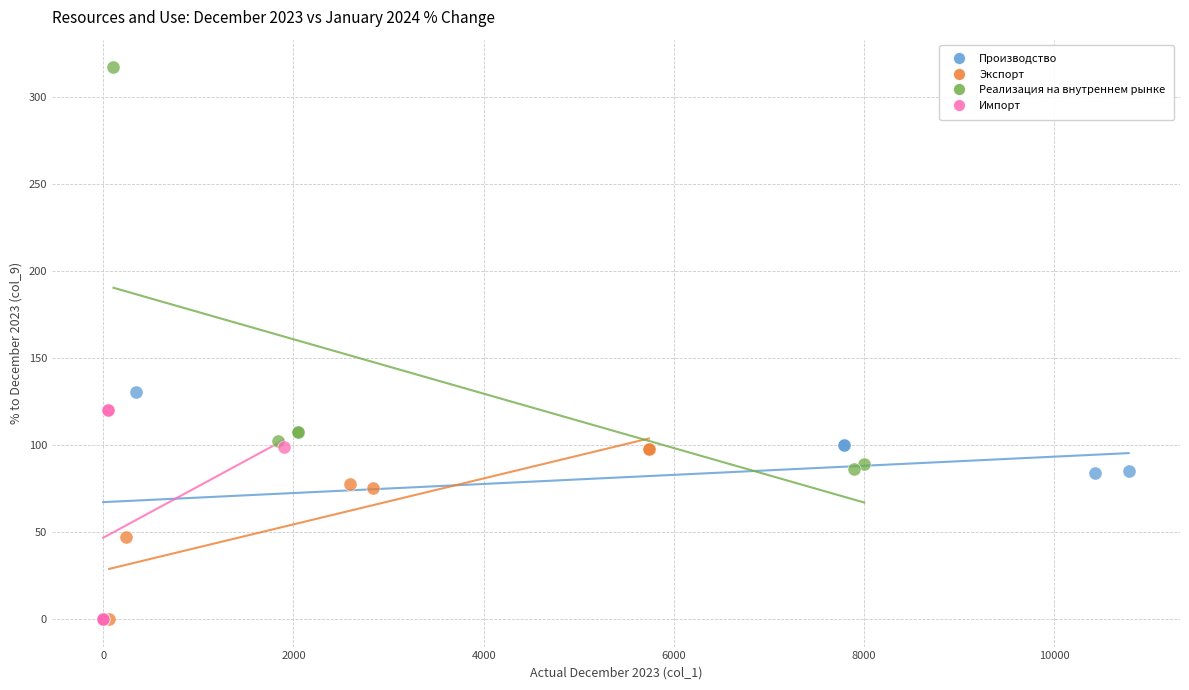

Which series reaches the maximum Y coordinate?

Реализация на внутреннем рынке